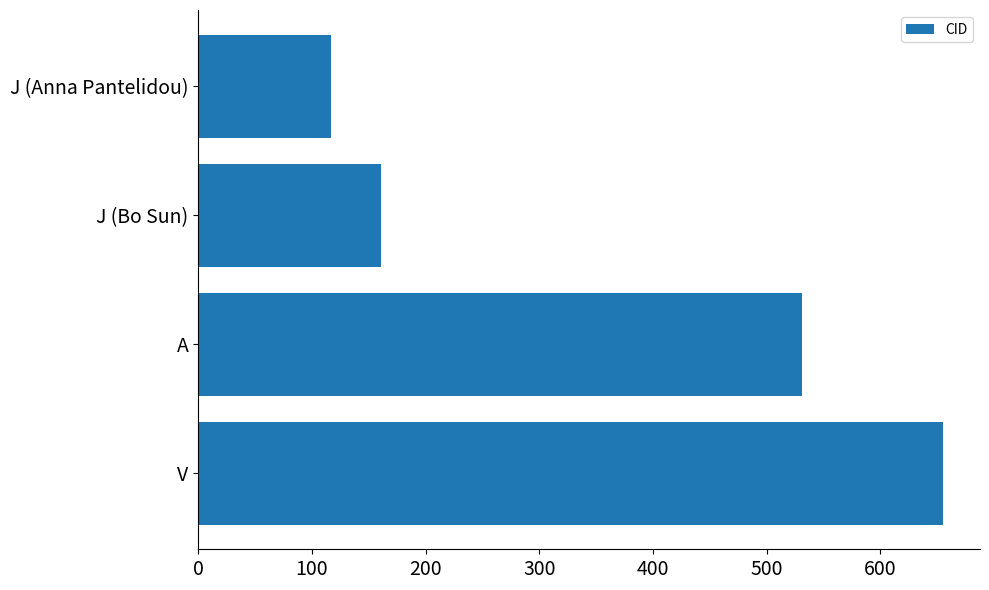

What is the average value?

366